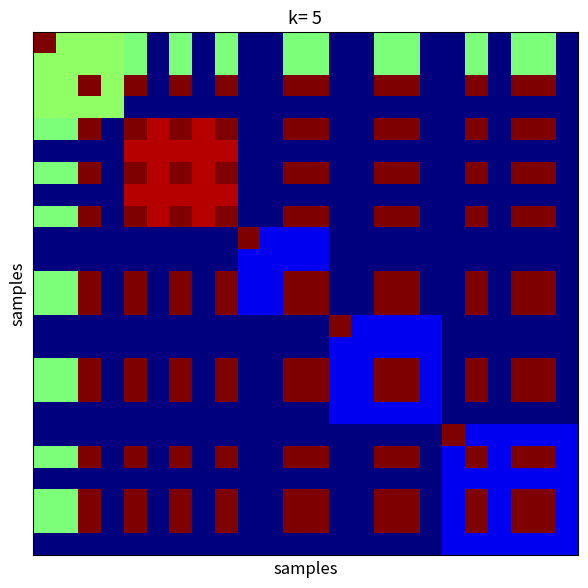

At how many categories does at least one series exceed 0?

24